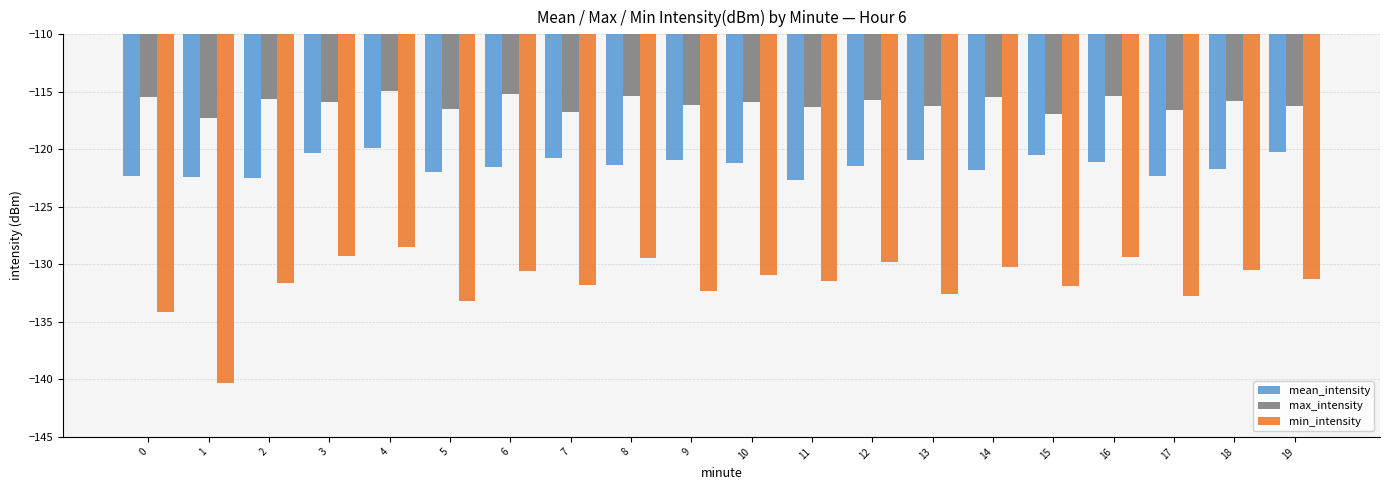

Which category has the lowest value across all series?

1